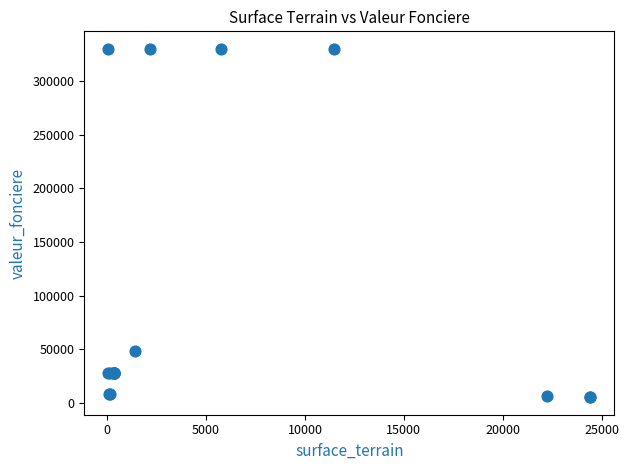

What Y value in the scatter plot is closest to 167750?

48825